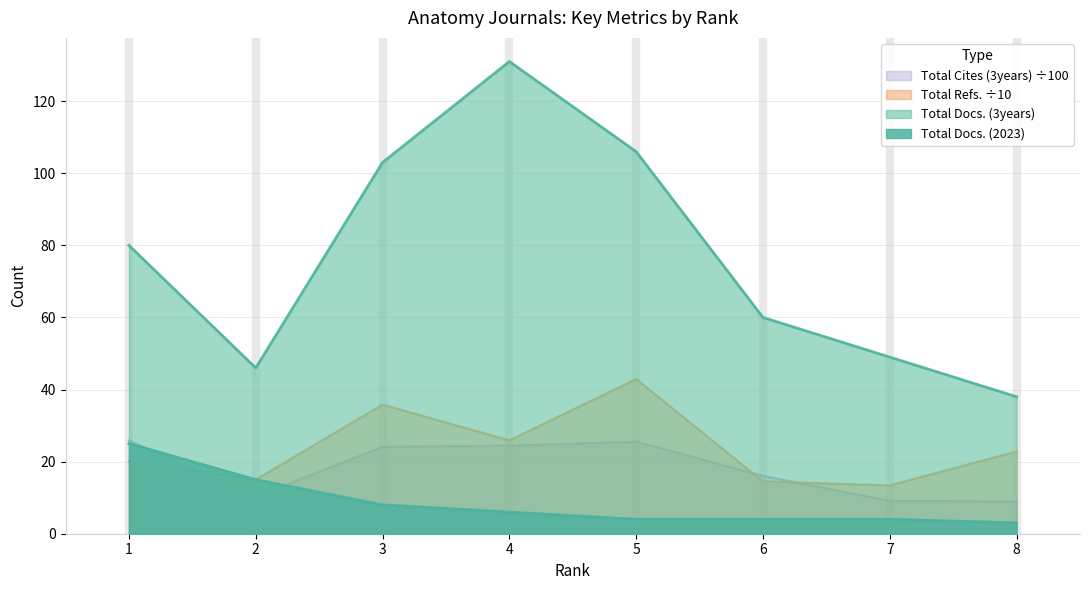

At 3, list the series in order from largest to smallest.

Total Docs. (3years), Total Refs., Total Cites (3years), Total Docs. (2023)